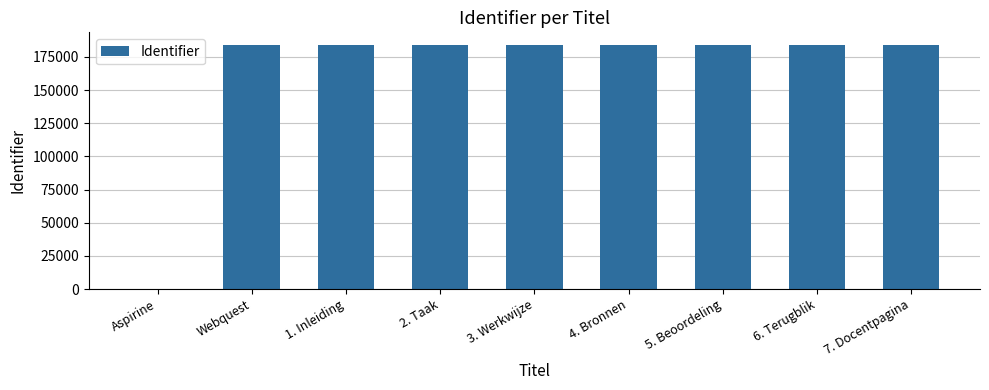

Are the bars horizontal?

No